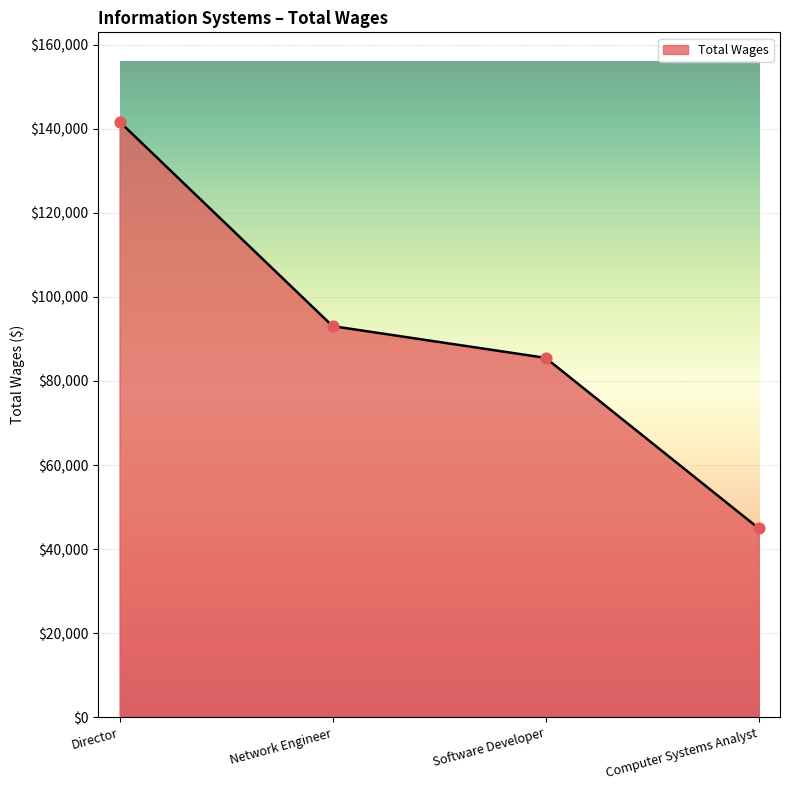

What is the ratio of the value at Computer Systems Analyst to the value at Software Developer?

0.5